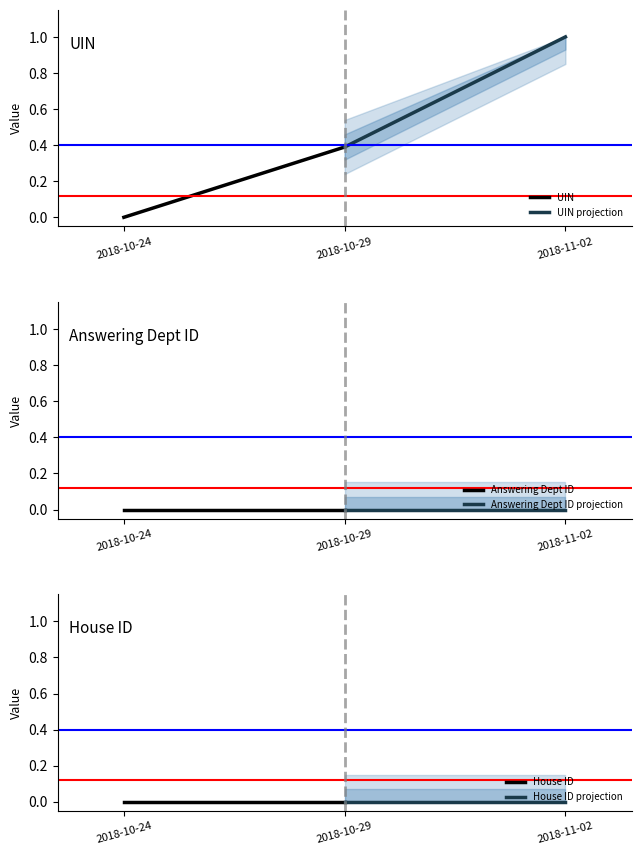

What are all the series names shown in the legend?

UIN, UIN projection, Answering Dept ID, Answering Dept ID projection, House ID, House ID projection